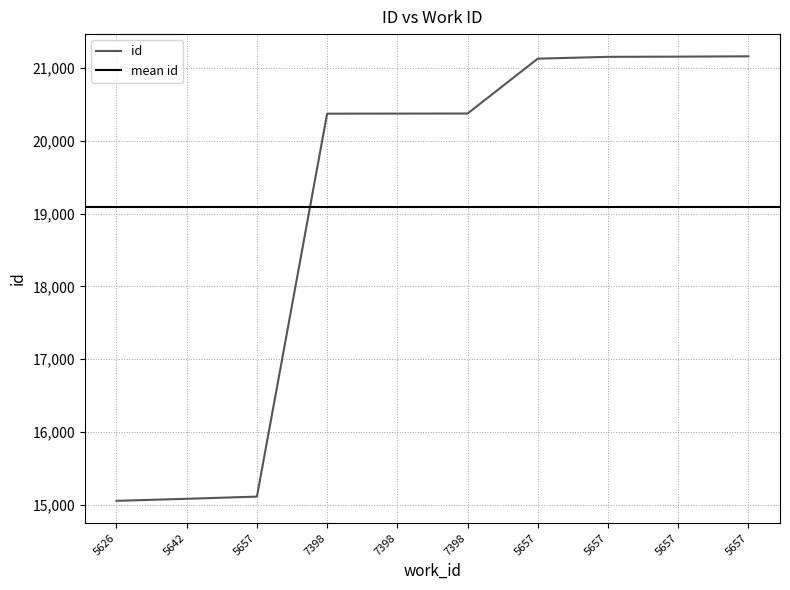

True or false: the data has more than 1 interior local peaks.

False